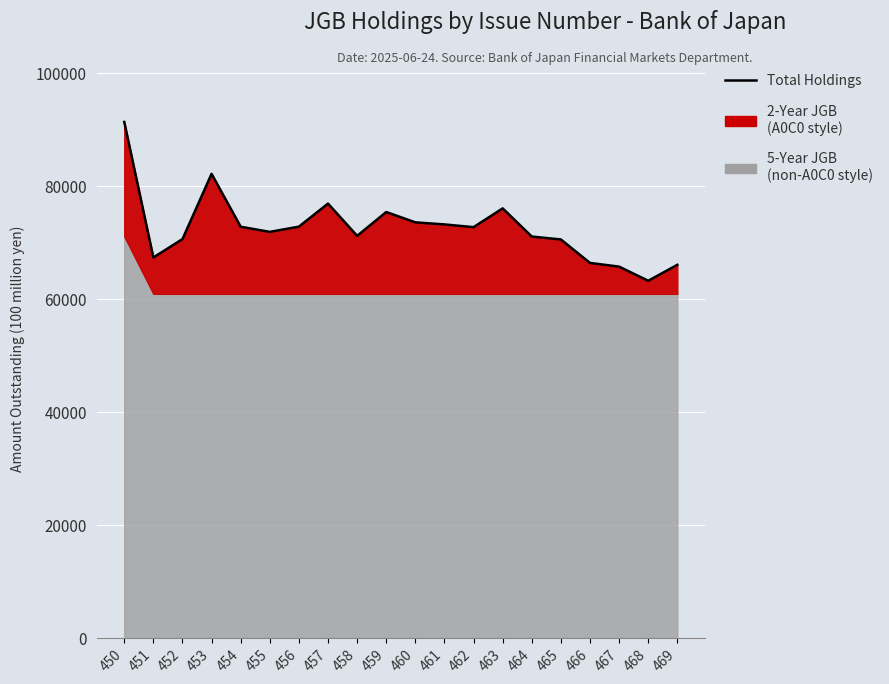

Rank the categories by value from highest to lowest.

450, 453, 457, 463, 459, 460, 461, 456, 454, 462, 455, 458, 464, 452, 465, 451, 466, 469, 467, 468